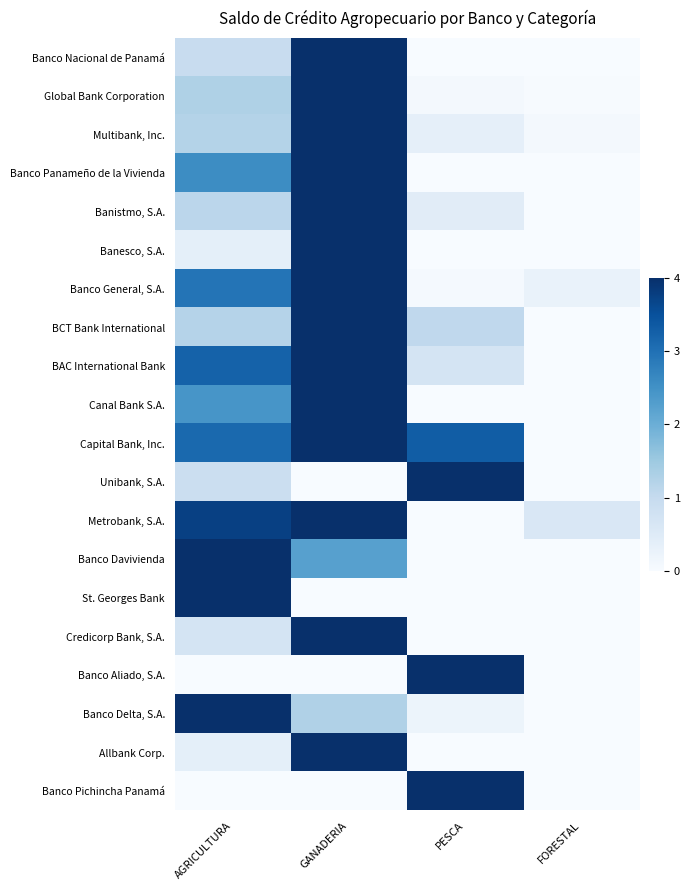

At how many categories does at least one series exceed 3?

3